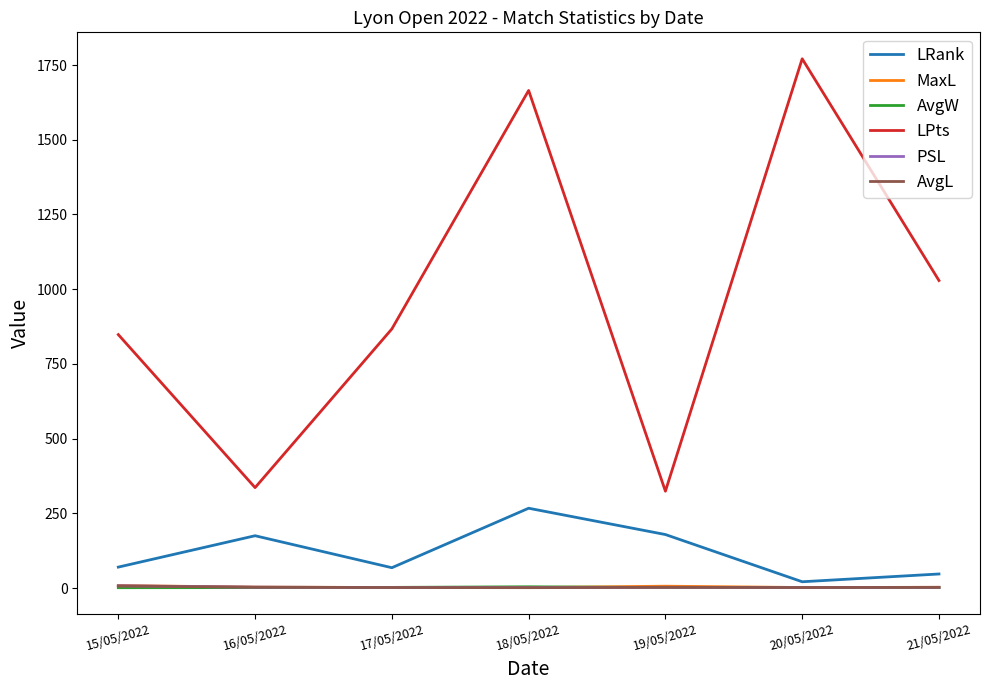

True or false: LPts and LRank cross at least once.

False